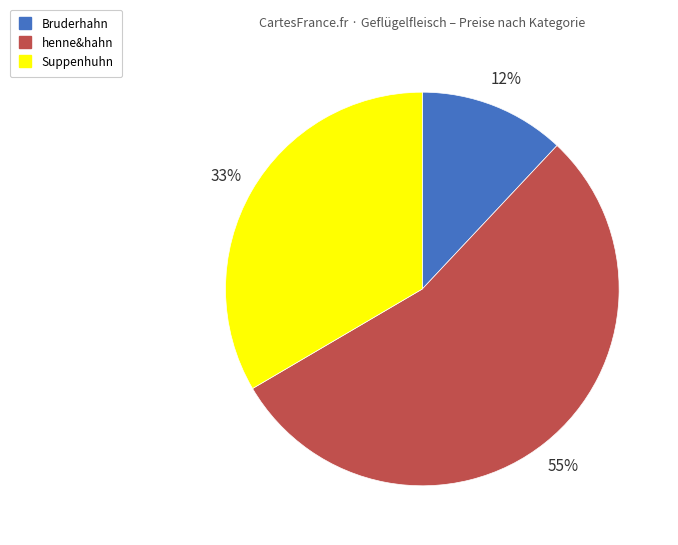

To the nearest percent, what is the combined percentage of Bruderhahn and Suppenhuhn?

45%